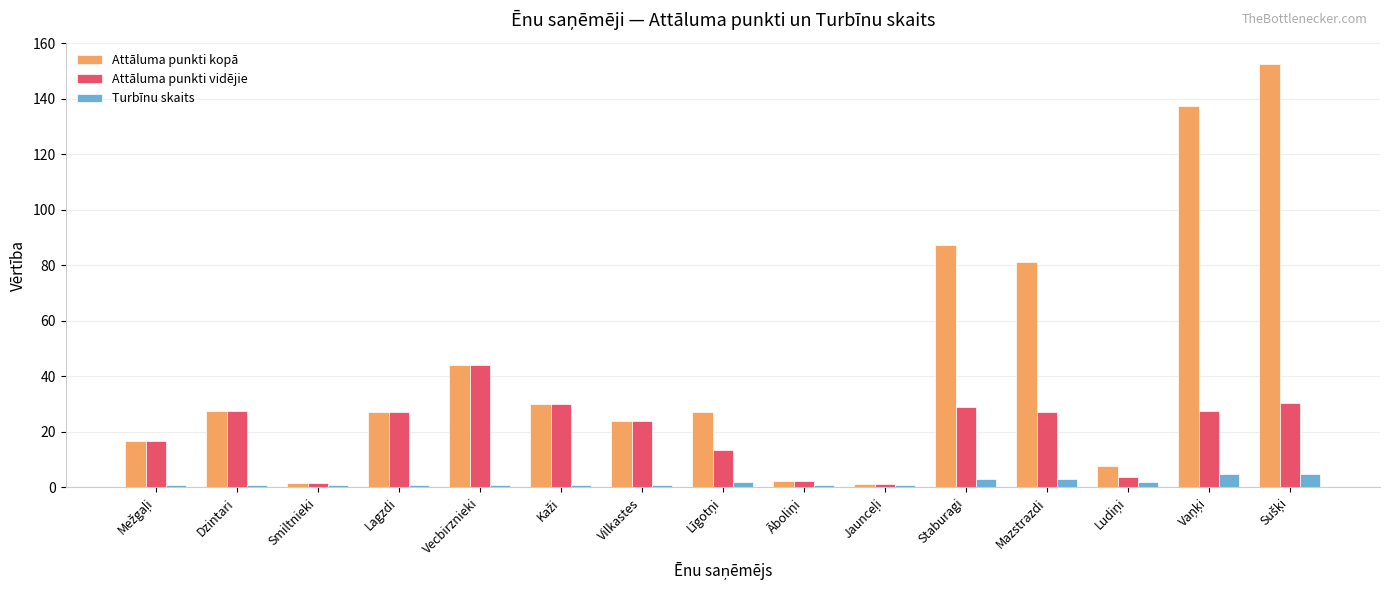

Where is Attāluma punkti vidējie nearest to the value 22?

Vilkastes